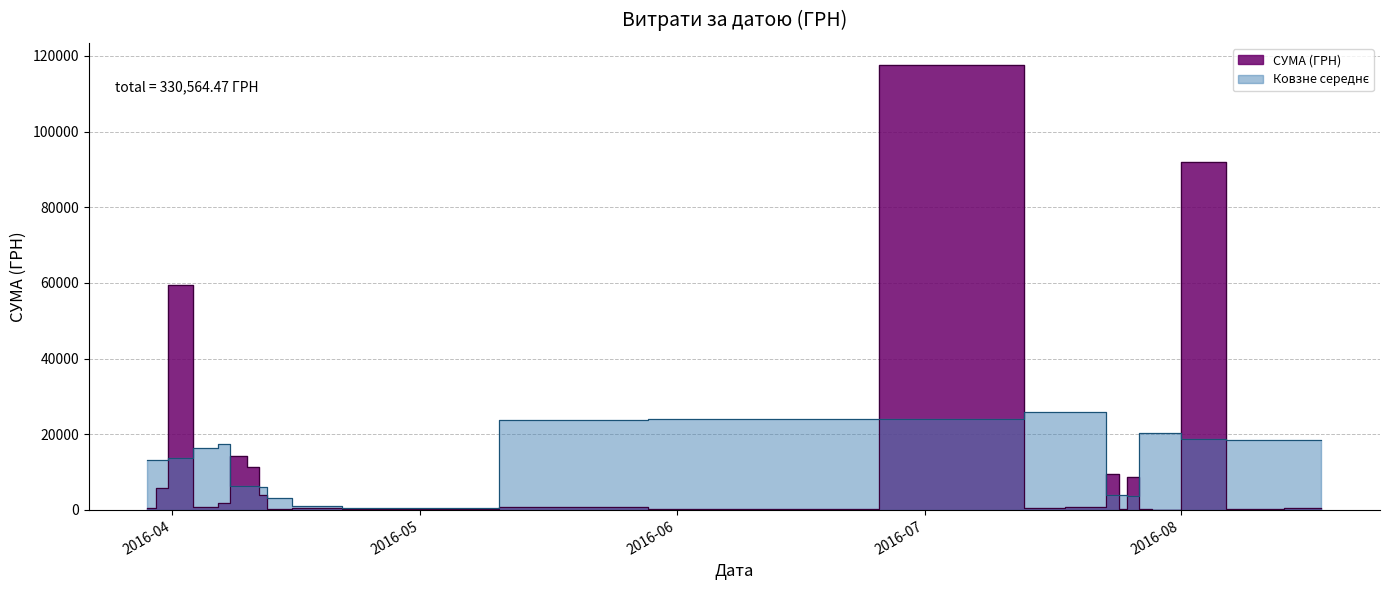

Rank the categories by value from lowest to highest.

24.07.2016, 29.07.2016, 29.03.2016, 29.03.2016, 29.03.2016, 29.03.2016, 13.04.2016, 28.07.2016, 25.04.2016, 14.07.2016, 04.05.2016, 09.06.2016, 25.07.2016, 09.08.2016, 09.04.2016, 14.07.2016, 18.04.2016, 18.08.2016, 07.04.2016, 06.04.2016, 22.07.2016, 12.04.2016, 17.05.2016, 07.04.2016, 31.03.2016, 31.03.2016, 09.04.2016, 31.03.2016, 12.04.2016, 01.04.2016, 09.04.2016, 11.04.2016, 11.04.2016, 09.04.2016, 26.07.2016, 24.07.2016, 01.04.2016, 01.04.2016, 04.08.2016, 12.07.2016